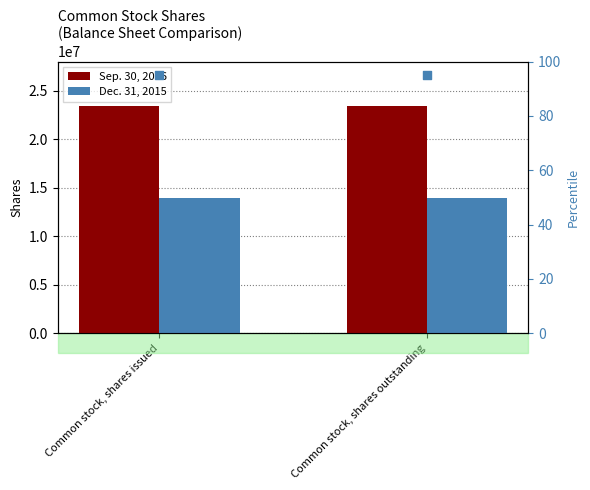

Which series reaches the maximum Y coordinate?

Sep. 30, 2016